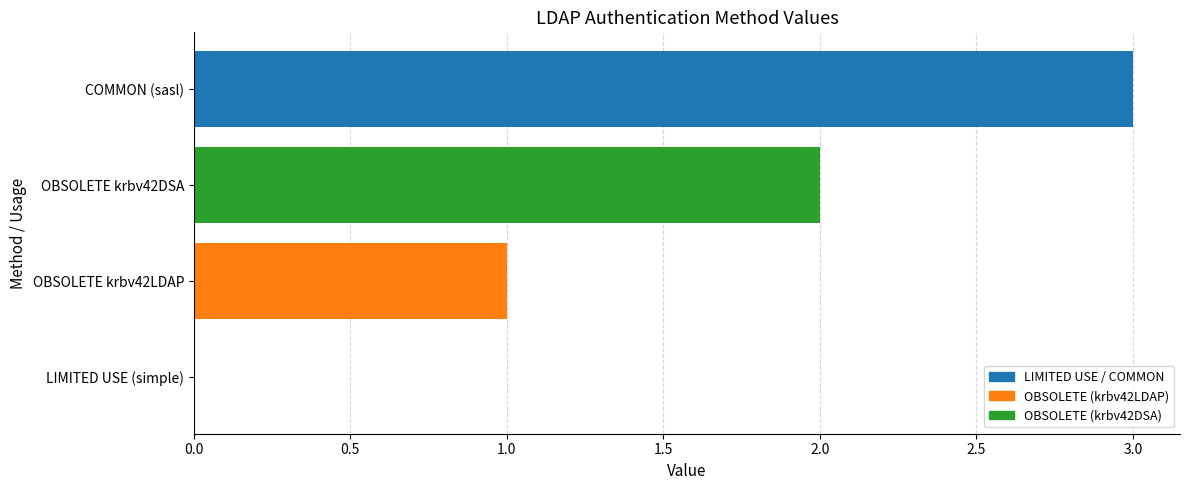

What is the difference between the maximum and minimum values?

3